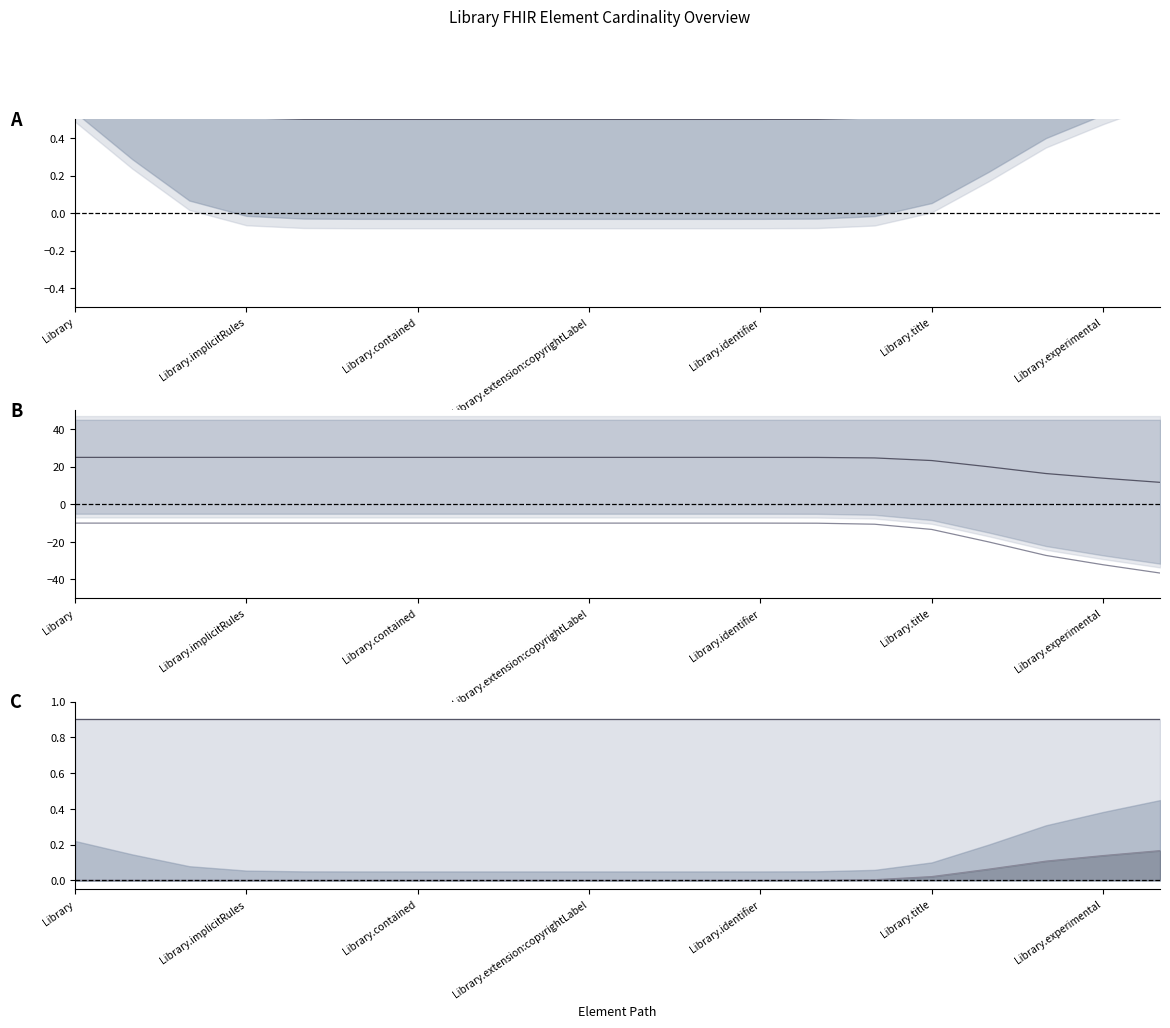

At which category is the sum across all series the highest?

Library